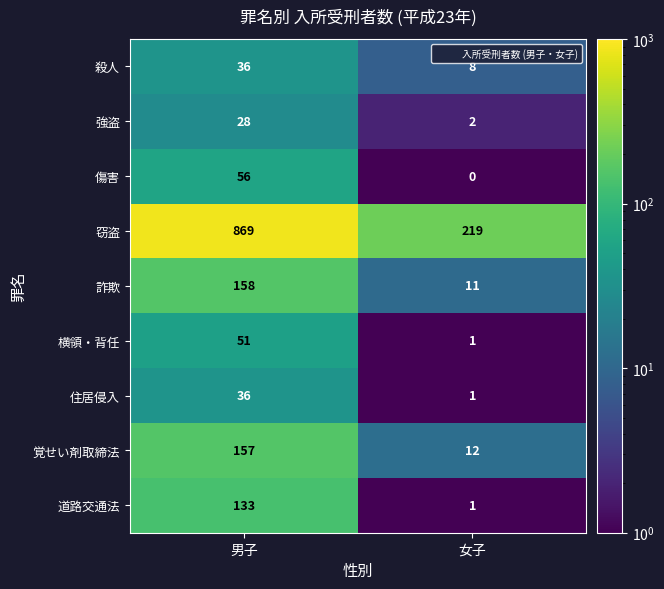

What is the difference between the maximum and minimum values in the 詐欺 series?

147